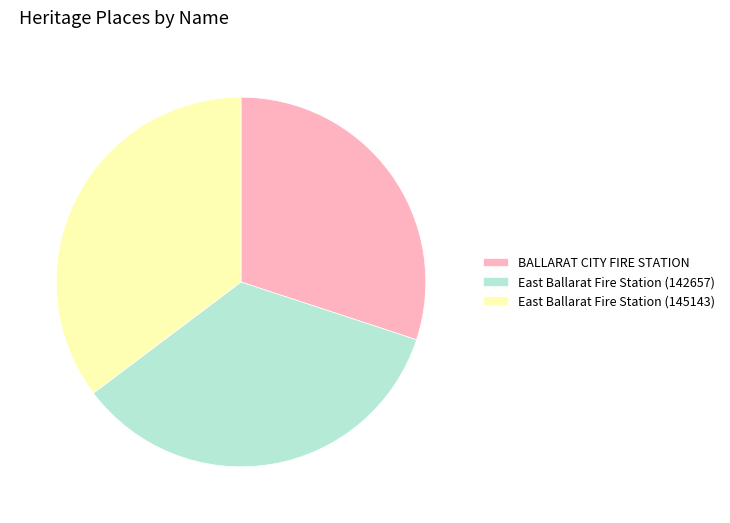

The East Ballarat Fire Station (142657) slice represents 35% of the pie. True or false?

True